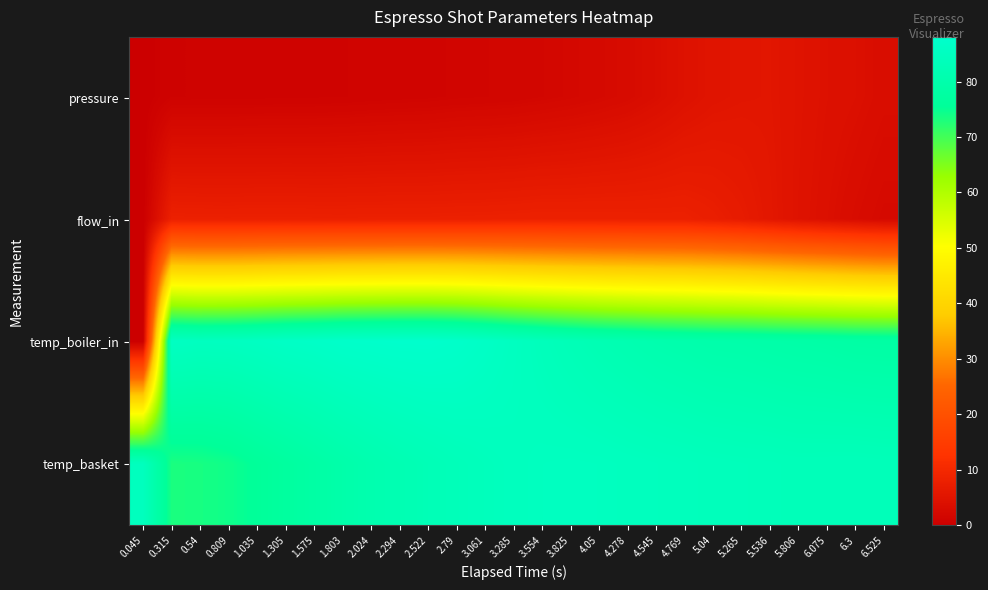

Which label corresponds to the largest value in the chart?

2.522